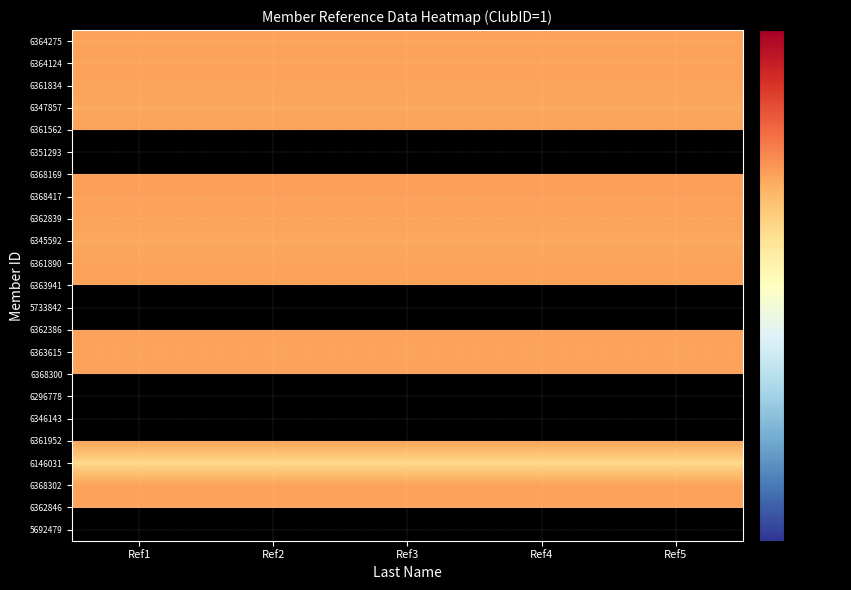

Which category has the highest value across all series?

Ref1